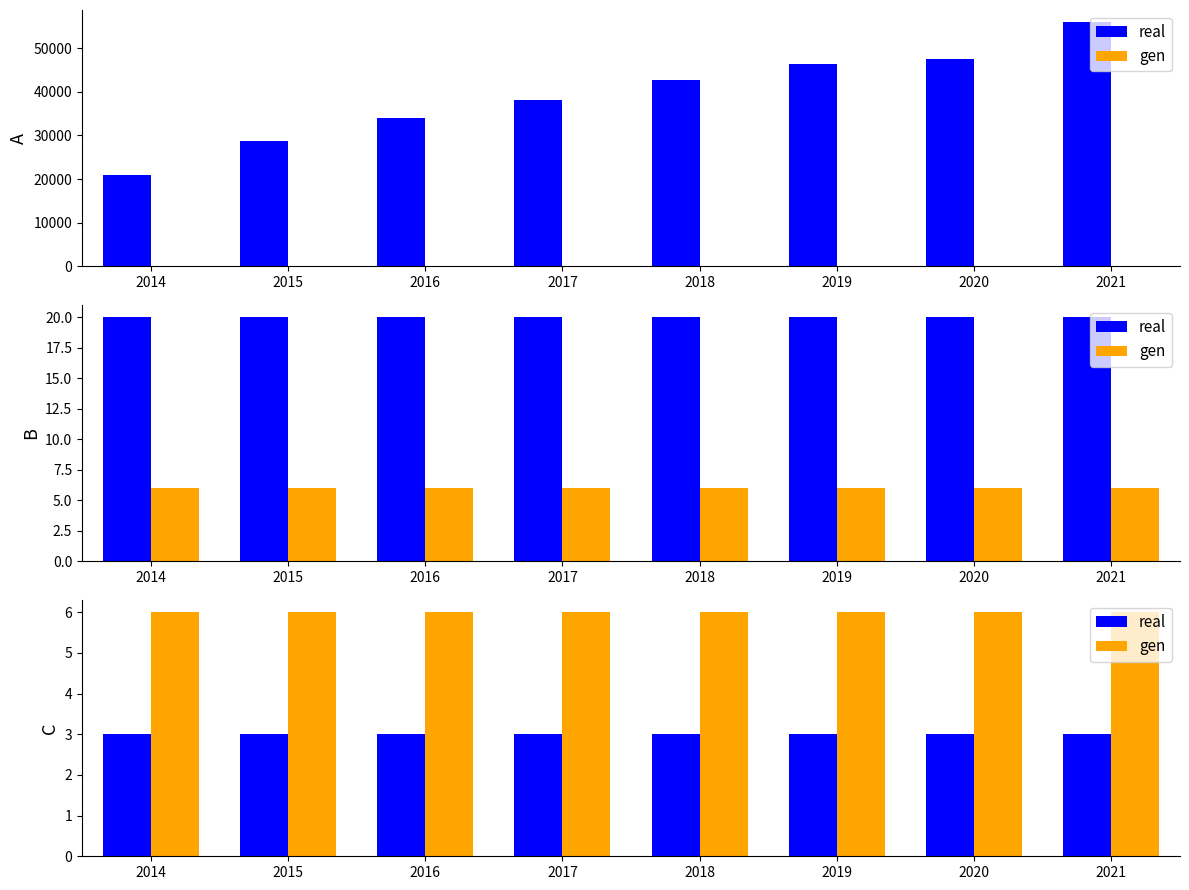

Which series has the widest spread of values?

real